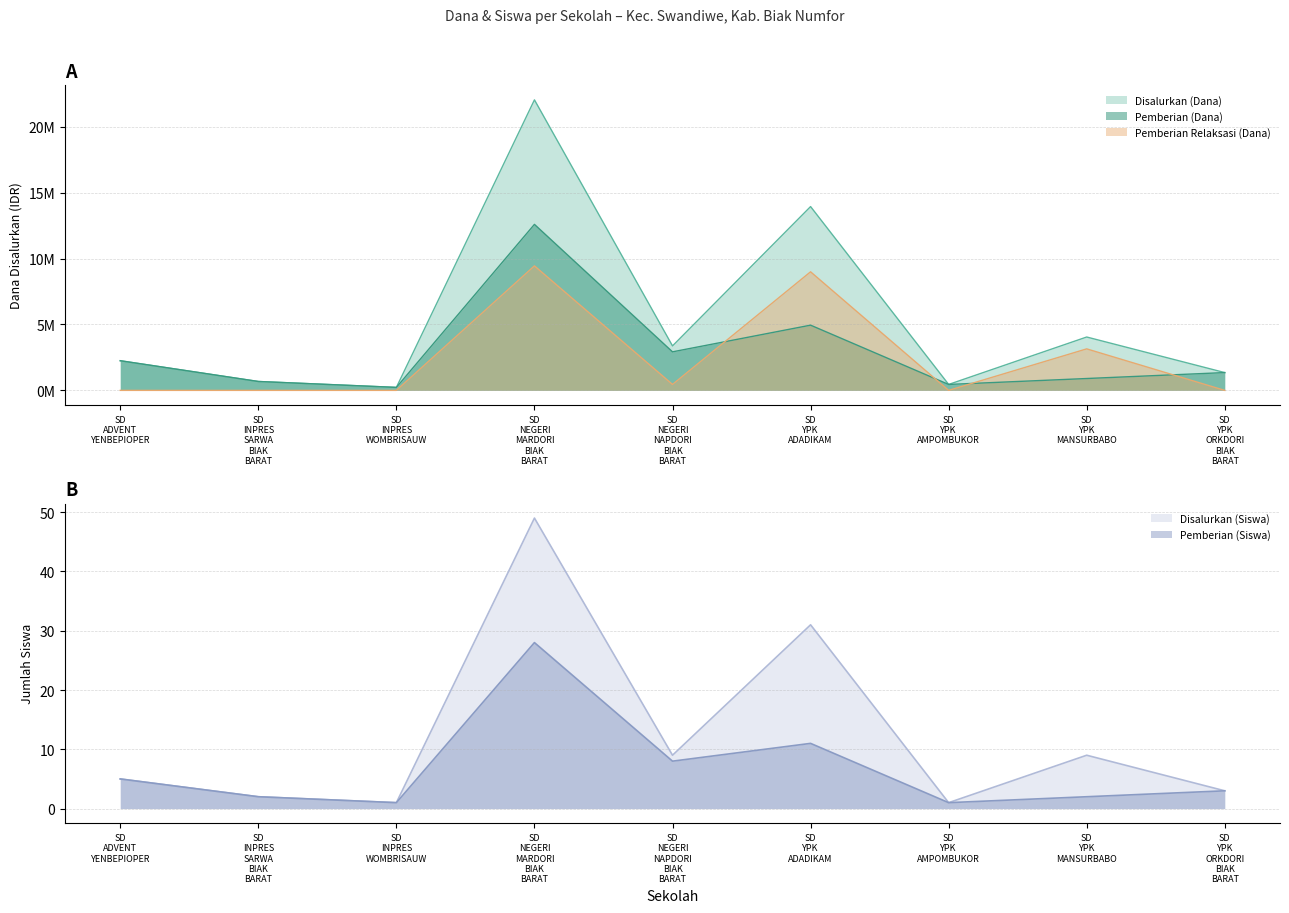

What is the average value of the Pemberian (Siswa) series?

7